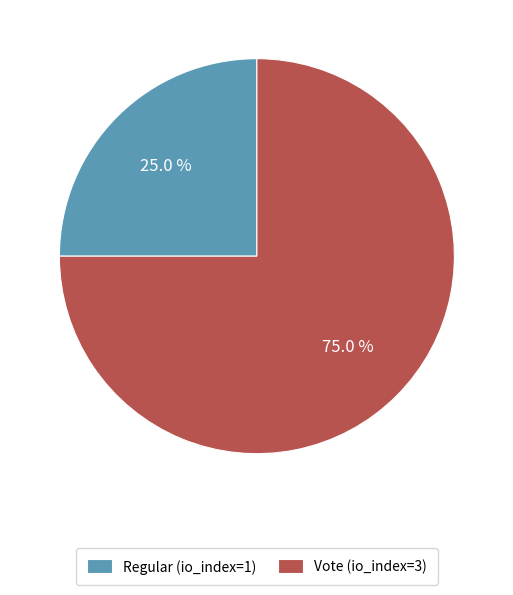

The Vote (io_index=3) slice represents 75% of the pie. True or false?

True